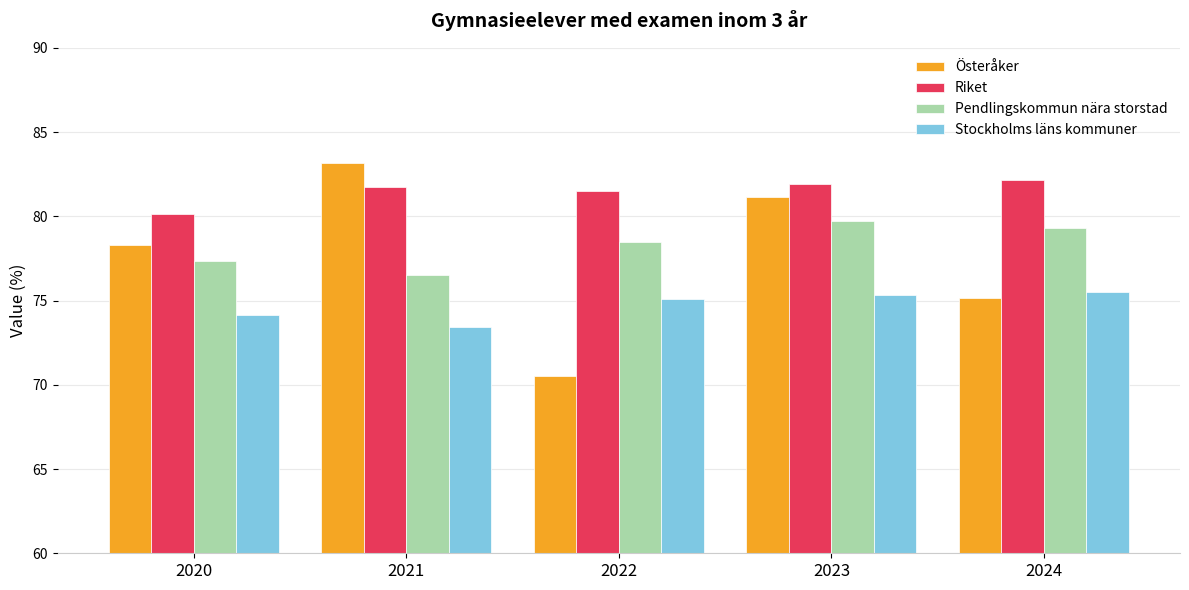

How many groups of bars are there?

5